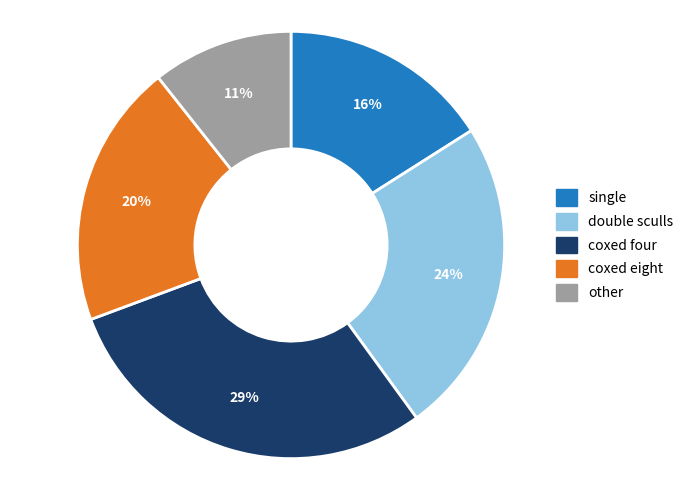

Is there any slice that represents more than half of the pie?

No